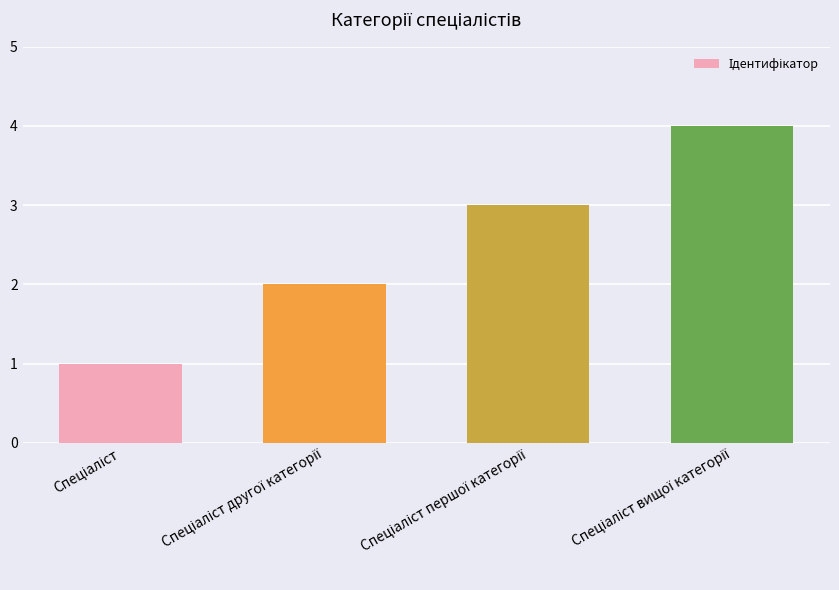

What is the sum of all values?

10